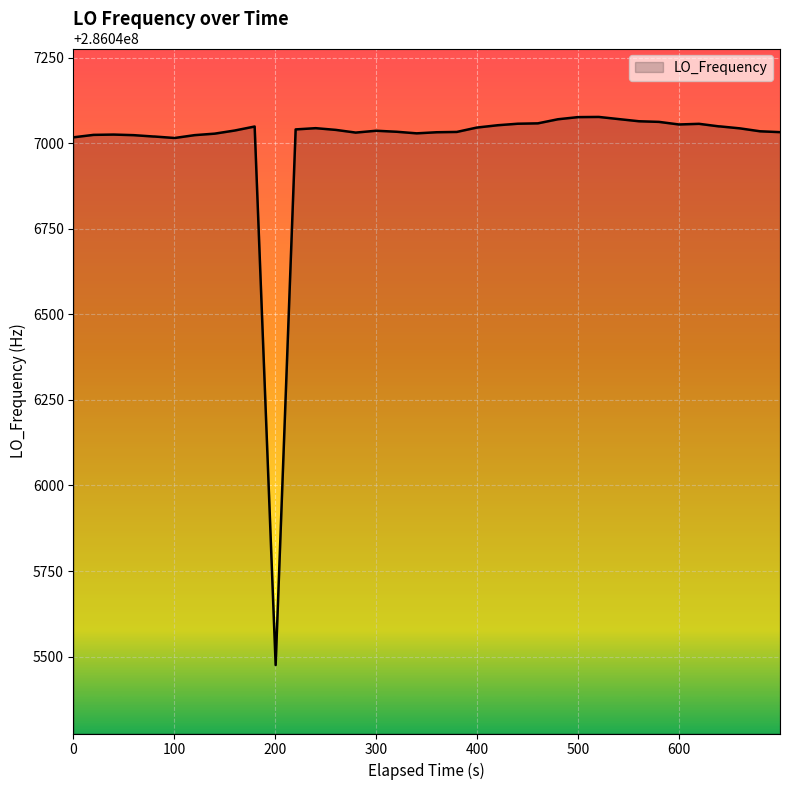

Does the chart display data point markers on the line(s)?

No